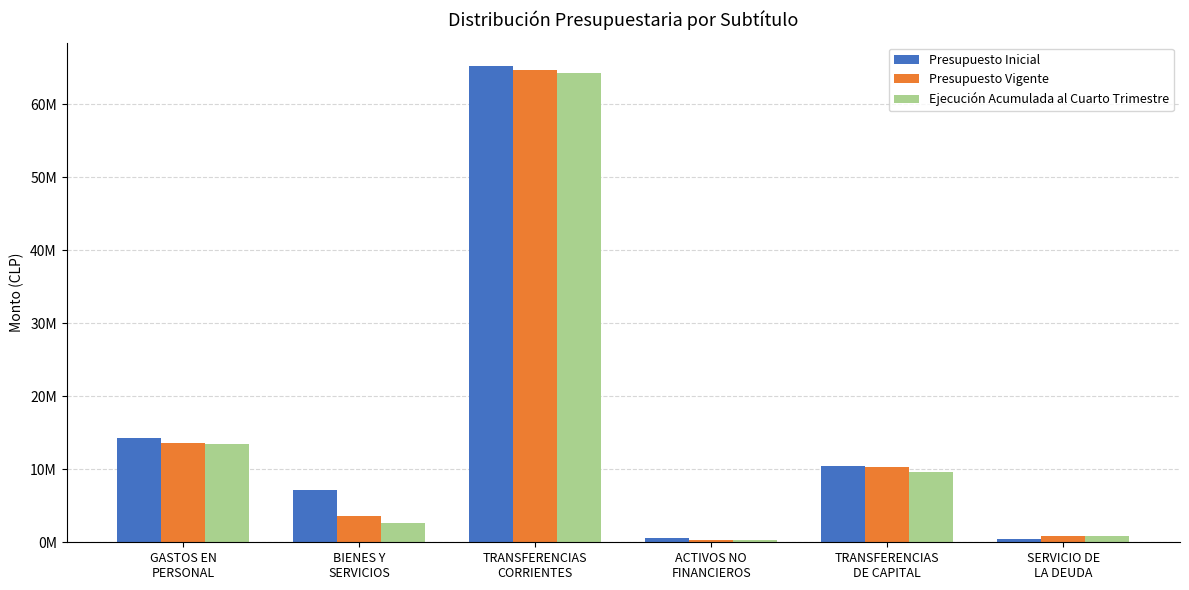

The Presupuesto Vigente series shows 3818756 at GASTOS EN
PERSONAL. True or false?

False